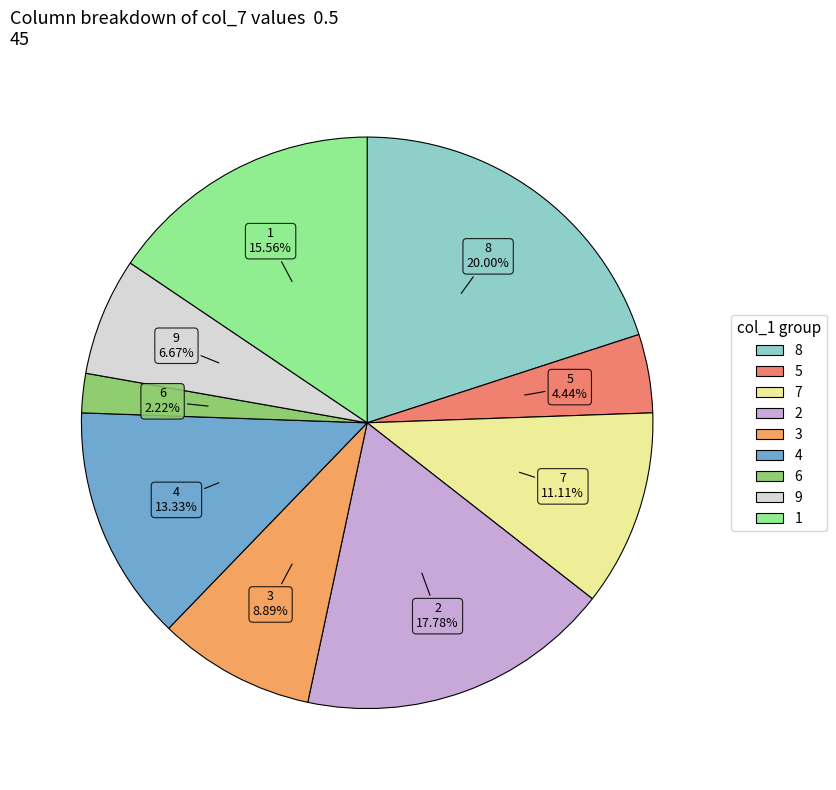

To the nearest percent, what percentage of the pie is 2?

18%